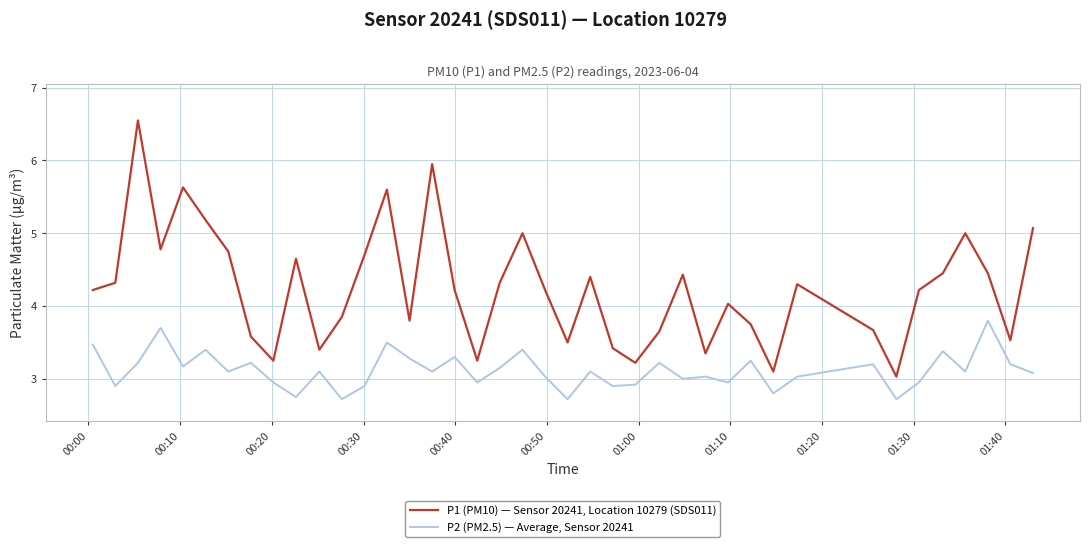

Rank the series by their maximum value, from highest to lowest.

P1 (PM10) — Sensor 20241, Location 10279 (SDS011), P2 (PM2.5) — Average, Sensor 20241